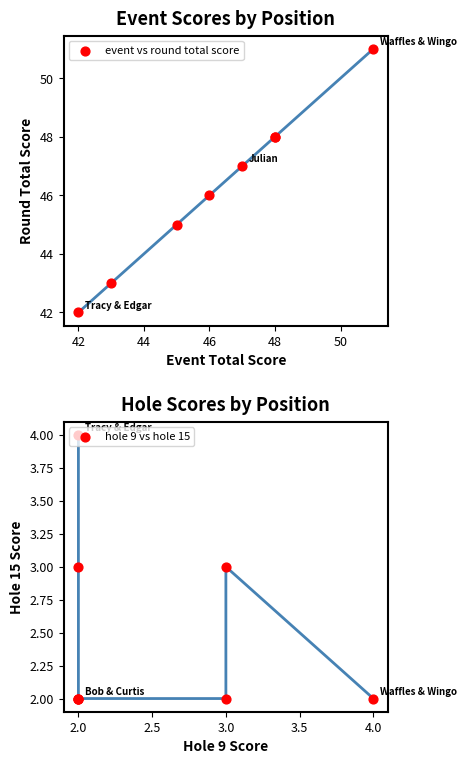

Which series has the largest total across all categories?

event vs round total score